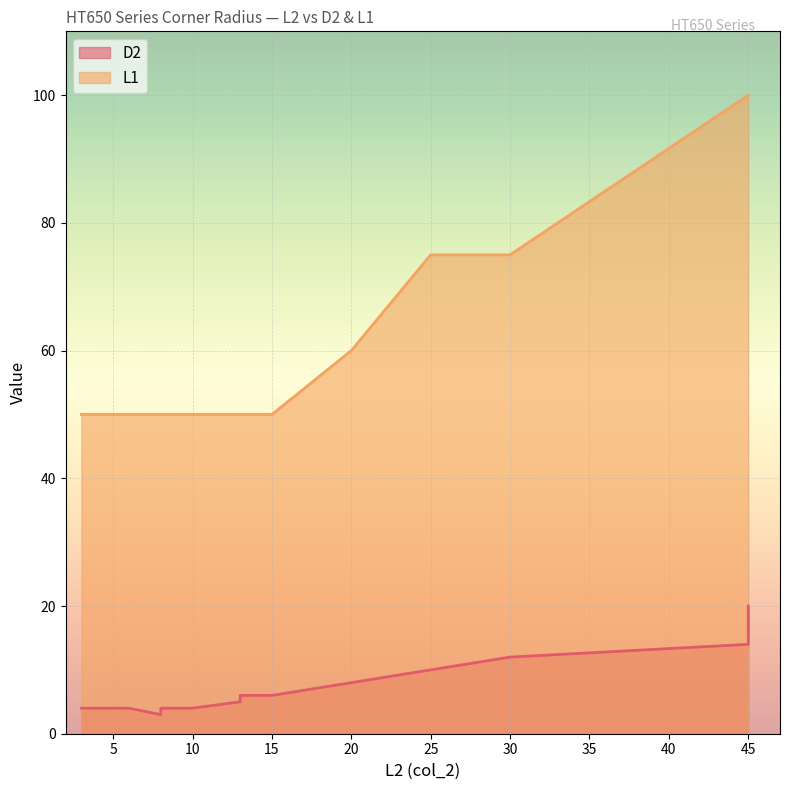

What is the greatest value displayed?

100